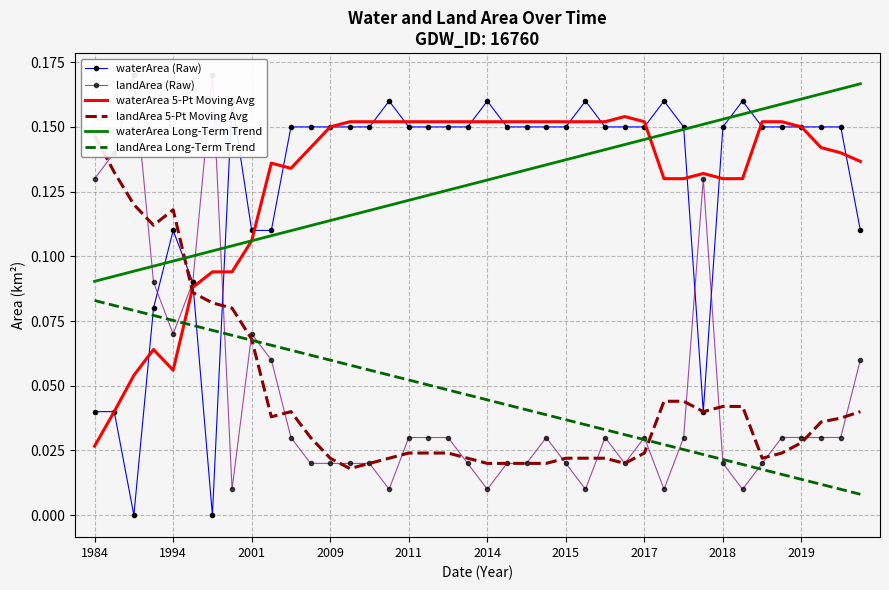

Rank the series by their maximum value, from lowest to highest.

landArea Long-Term Trend, landArea 5-Pt Moving Avg, waterArea 5-Pt Moving Avg, waterArea (Raw), waterArea Long-Term Trend, landArea (Raw)